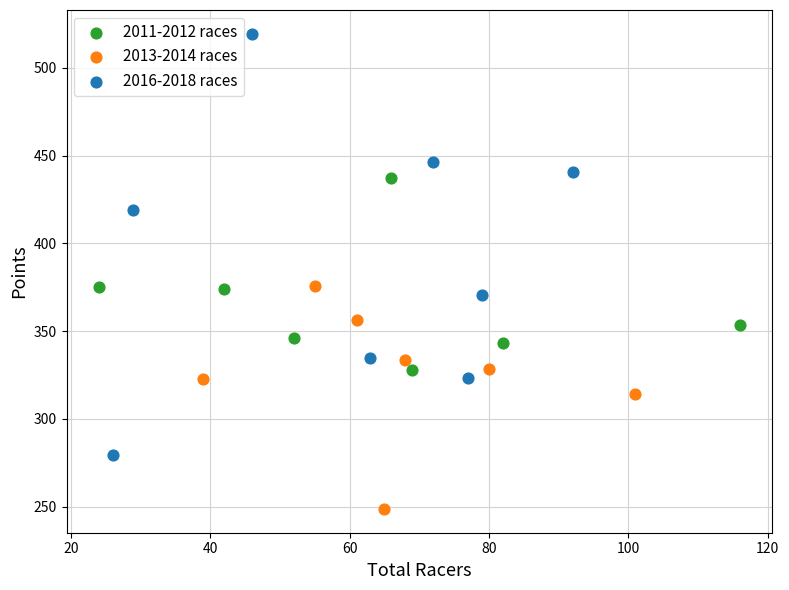

Which series contains the highest Y value?

2016-2018 races